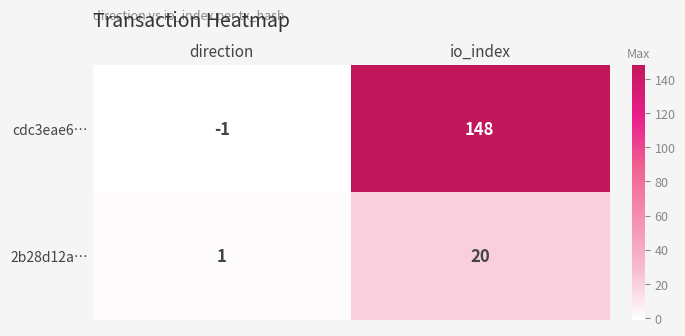

Which label corresponds to the largest value in the chart?

io_index